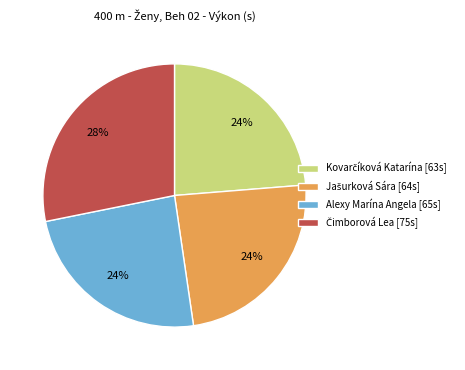

To the nearest percent, what is the average slice percentage?

25%